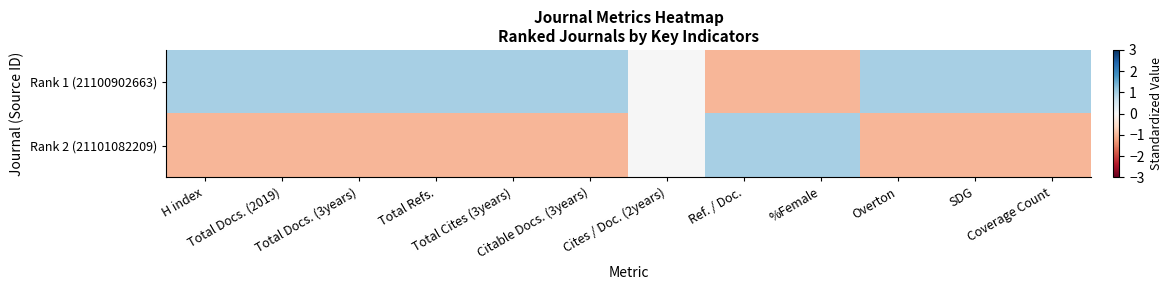

Reading right to left, transcribe all the data shown in this chart.

Rank 1 (21100902663): Coverage Count=1	SDG=1	Overton=1	%Female=-1	Ref. / Doc.=-1	Cites / Doc. (2years)=0	Citable Docs. (3years)=1	Total Cites (3years)=1	Total Refs.=1	Total Docs. (3years)=1	Total Docs. (2019)=1	H index=1
Rank 2 (21101082209): Coverage Count=-1	SDG=-1	Overton=-1	%Female=1	Ref. / Doc.=1	Cites / Doc. (2years)=0	Citable Docs. (3years)=-1	Total Cites (3years)=-1	Total Refs.=-1	Total Docs. (3years)=-1	Total Docs. (2019)=-1	H index=-1